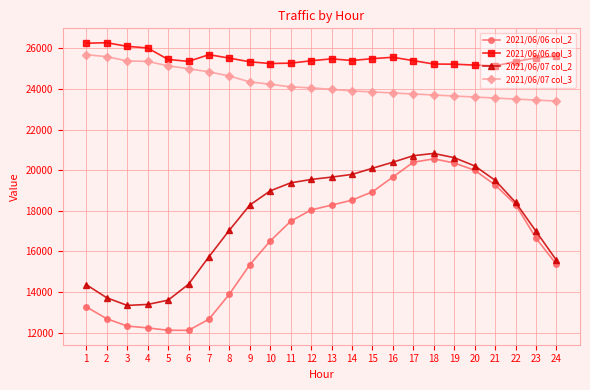

What is the minimum value for 2021/06/07 col_2?

13341